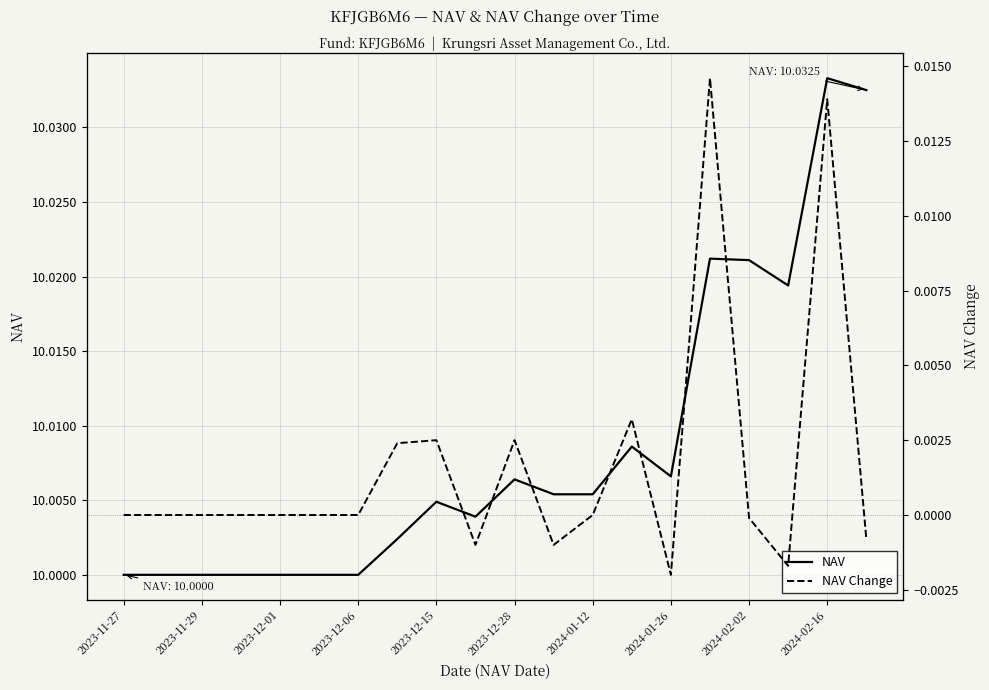

Count the number of categories in the chart.

20